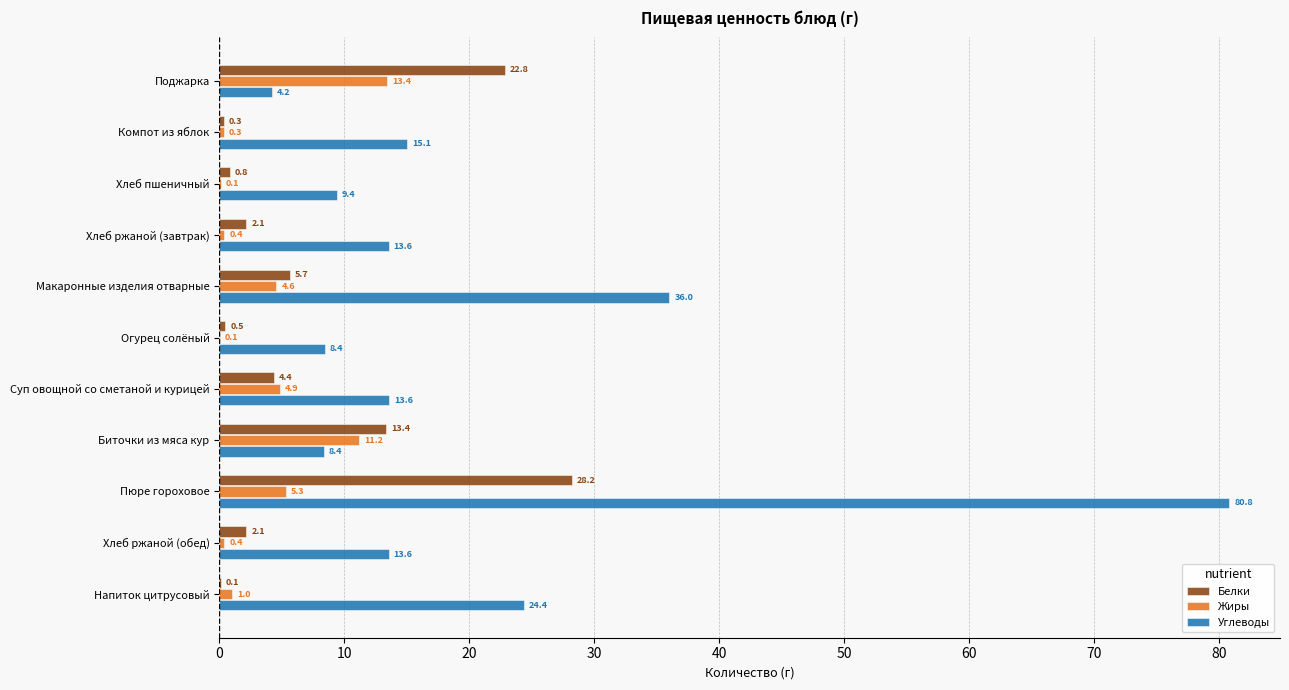

What are all the series names shown in the legend?

Белки, Жиры, Углеводы